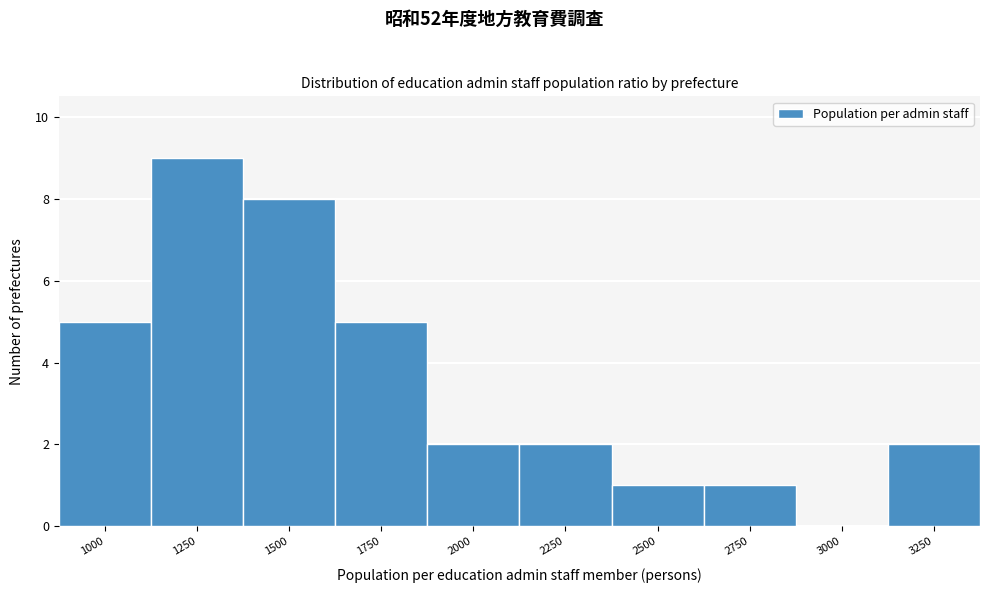

Reading right to left, transcribe all the data shown in this chart.

3250=2	3000=0	2750=1	2500=1	2250=2	2000=2	1750=5	1500=8	1250=9	1000=5